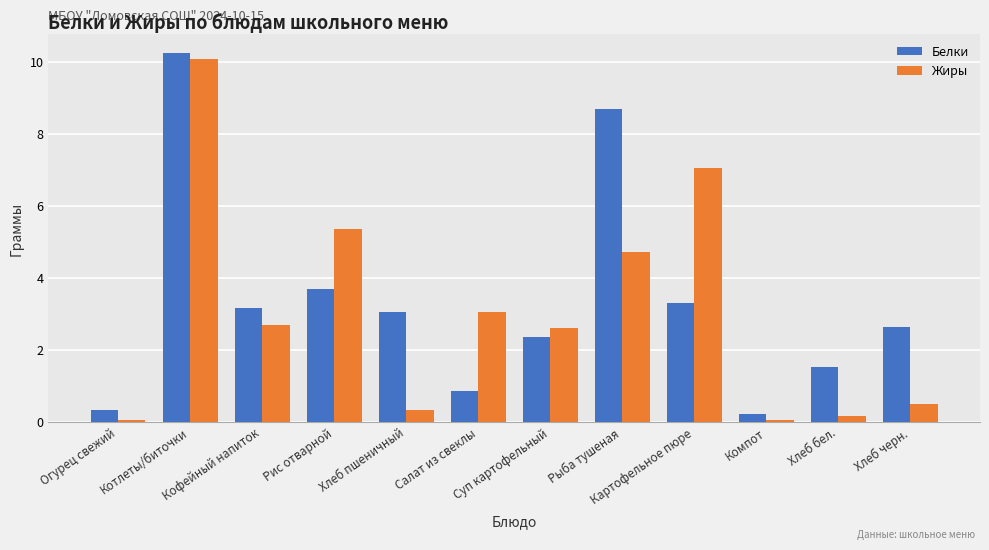

What is the average value of the Жиры series?

3.1